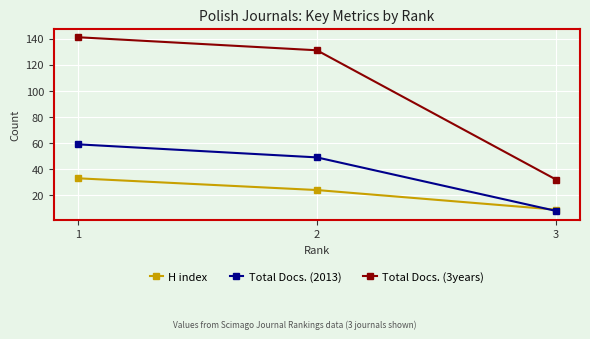

Does the chart have visible grid lines?

Yes